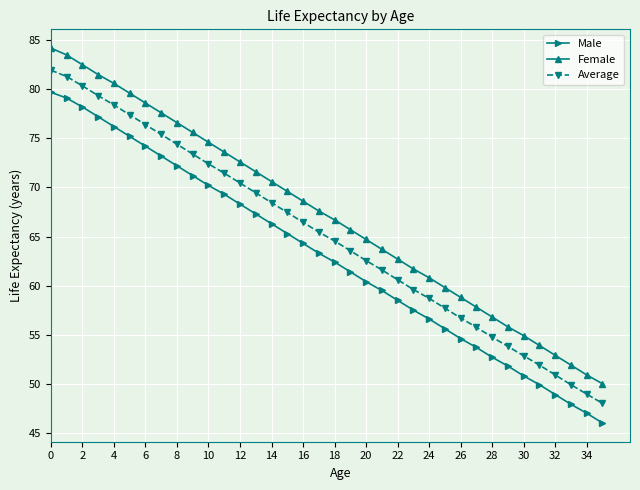

How many lines are shown in the chart?

3